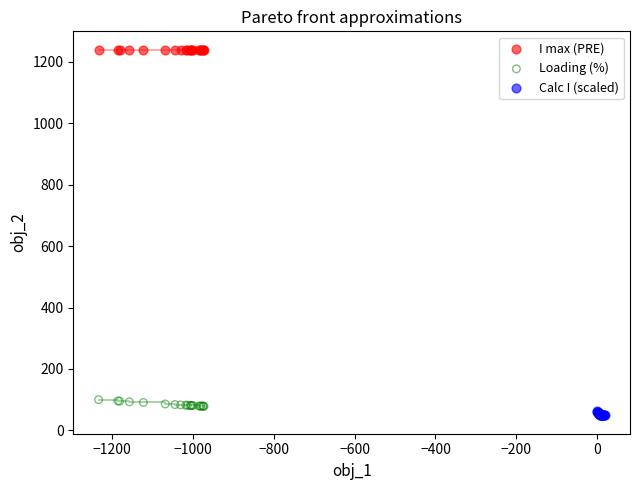

Which series reaches the maximum Y coordinate?

I max (PRE)